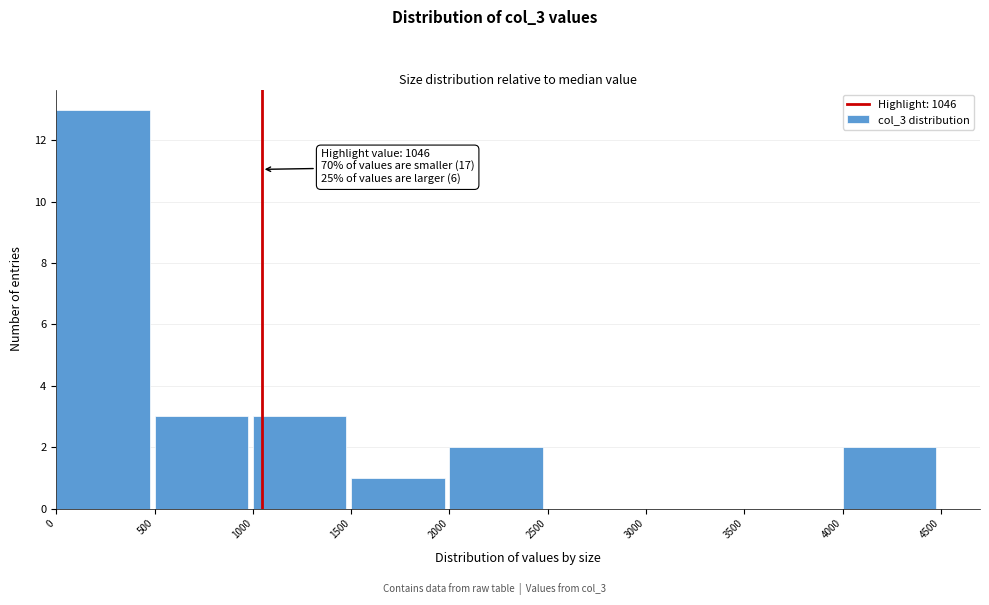

Over which range of the x-axis is the bar tallest?

0 to 500